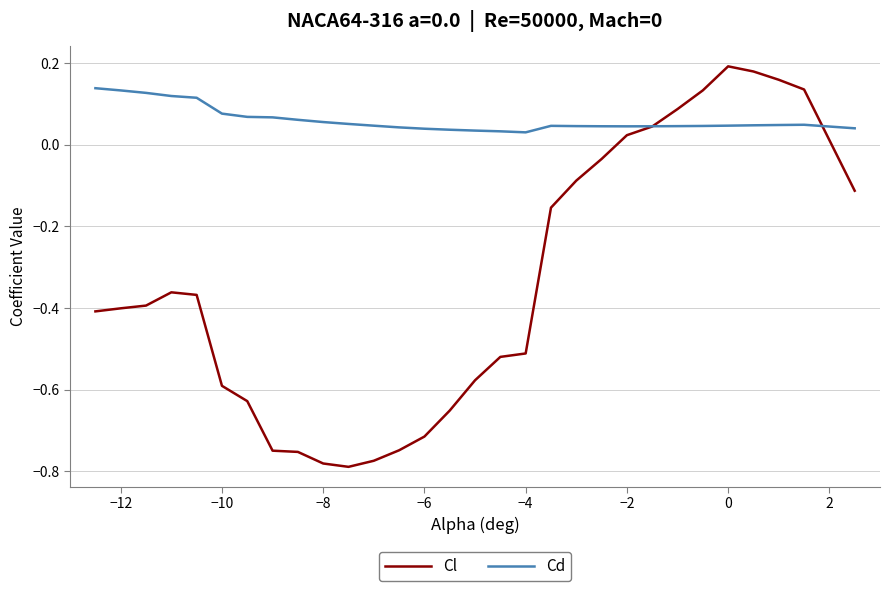

Which series has the largest range (max minus min)?

Cl